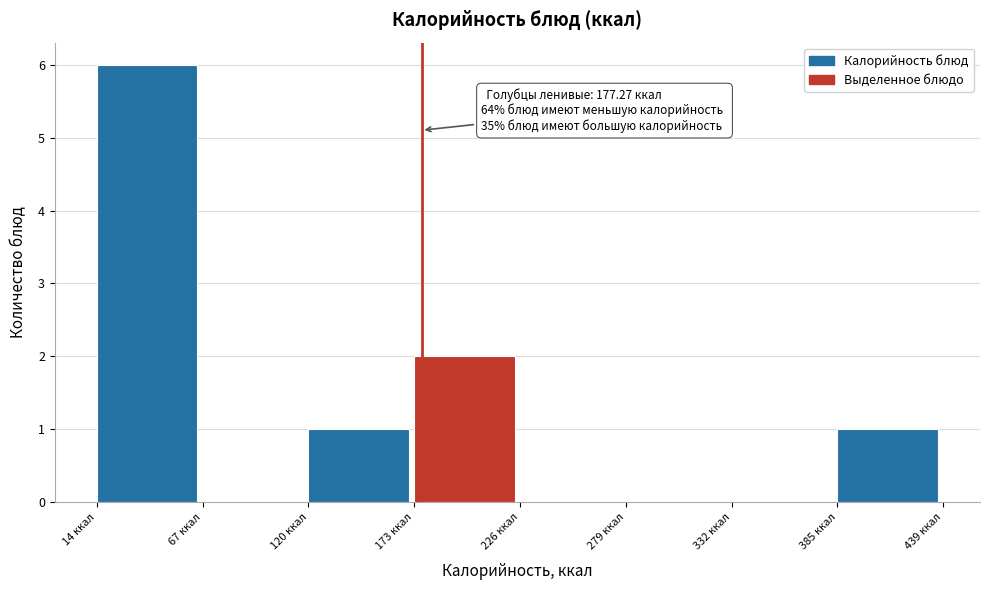

Over which range of the x-axis is the bar tallest?

10 to 70